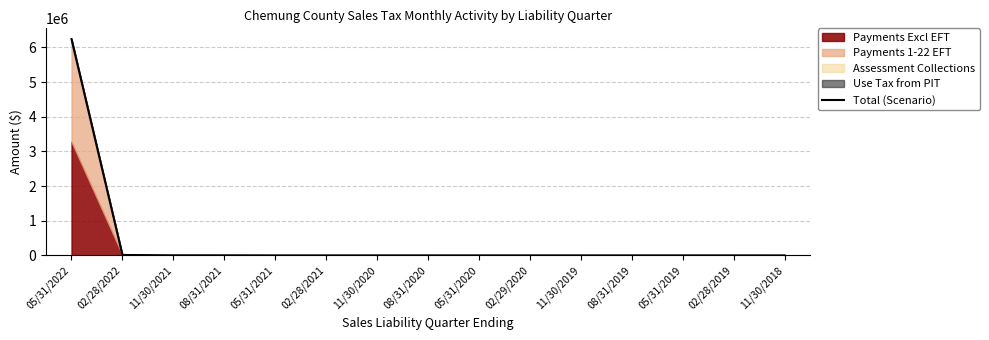

At which label does the data first exceed 395?

05/31/2022